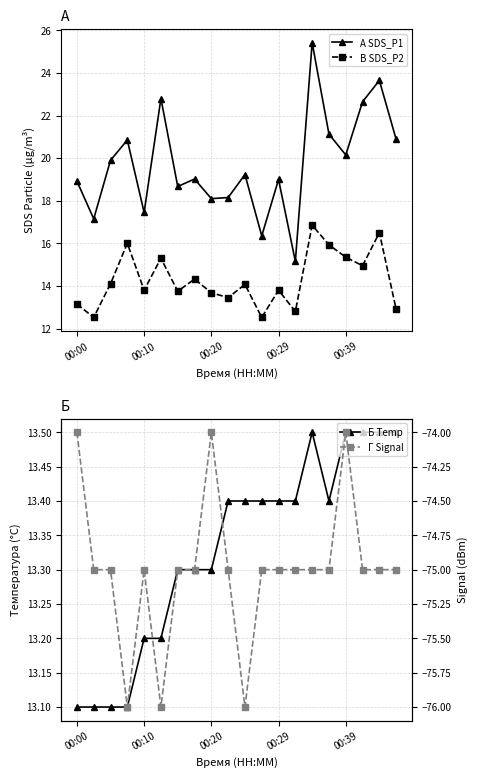

How many lines are shown in the chart?

4